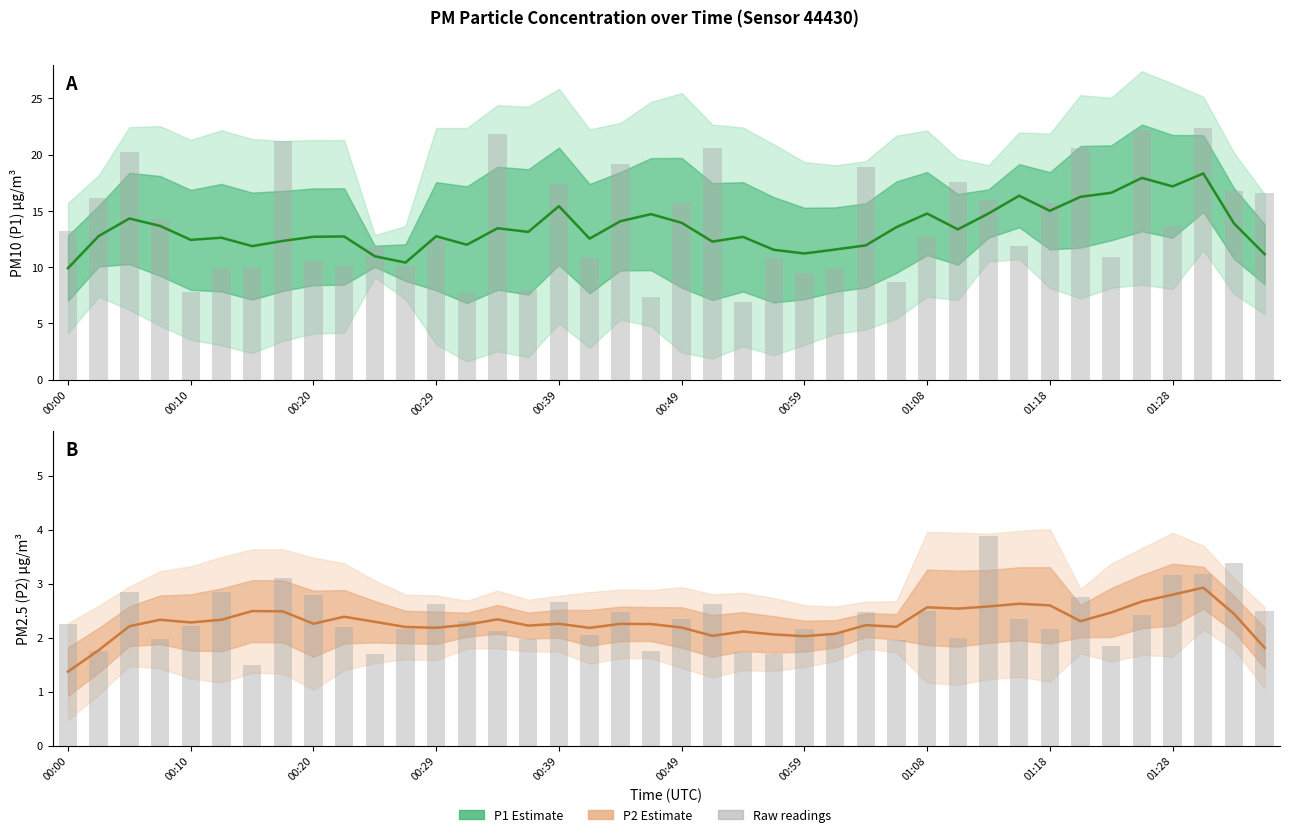

Is the value of P2 Estimate at 01:28 greater than the value of P1 Estimate at 00:39?

No